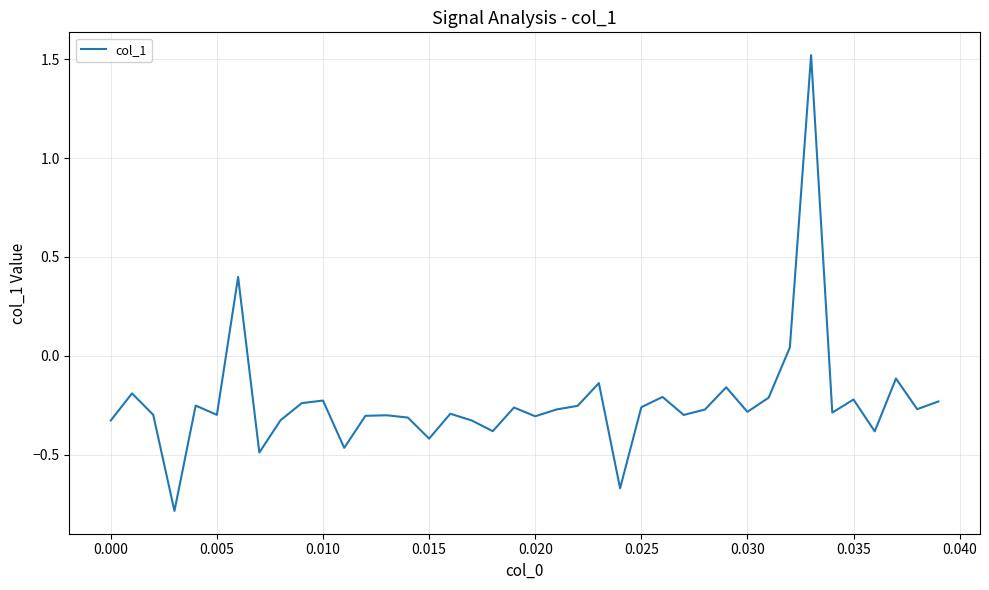

What is the smallest value displayed?

-0.8